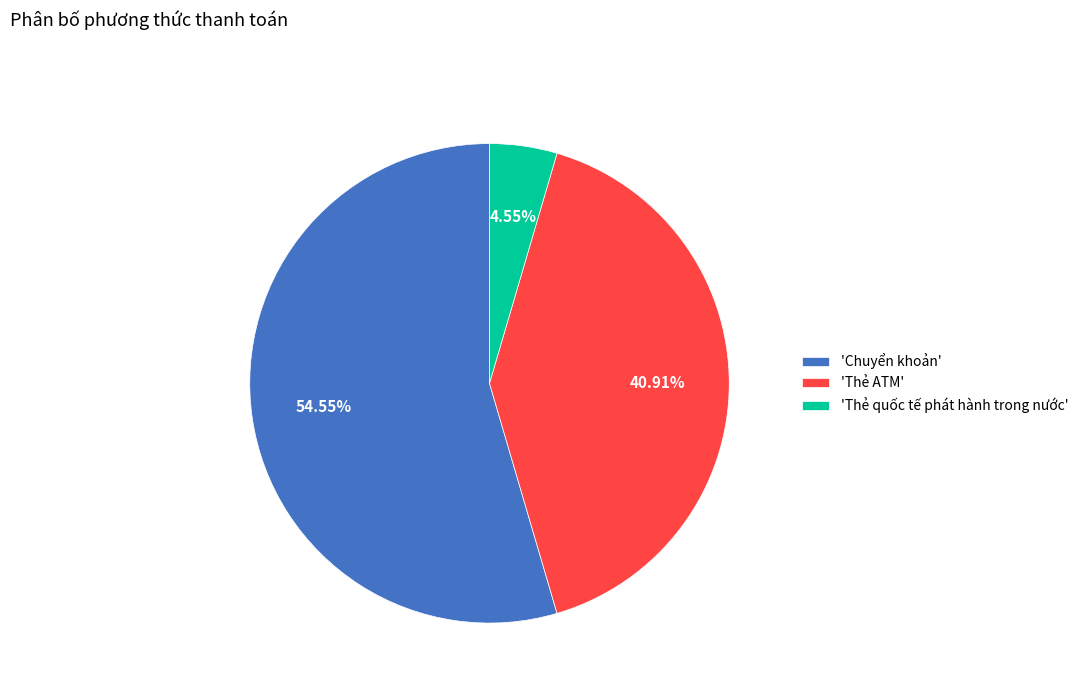

Which category accounts for the majority?

'Chuyển khoản'